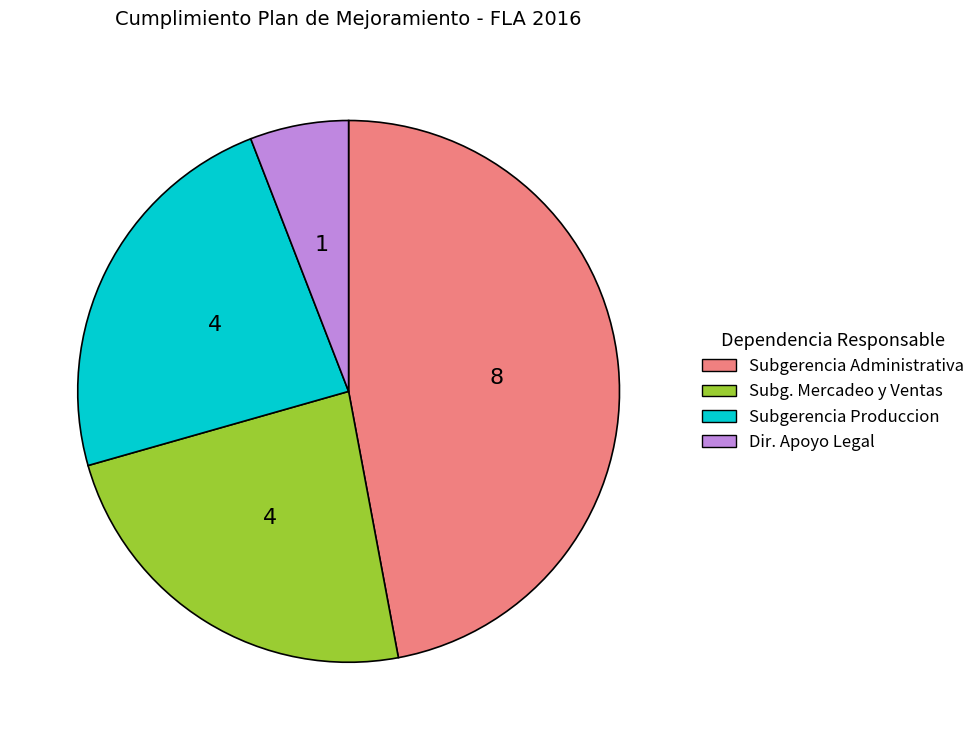

Does any single category account for the majority?

No